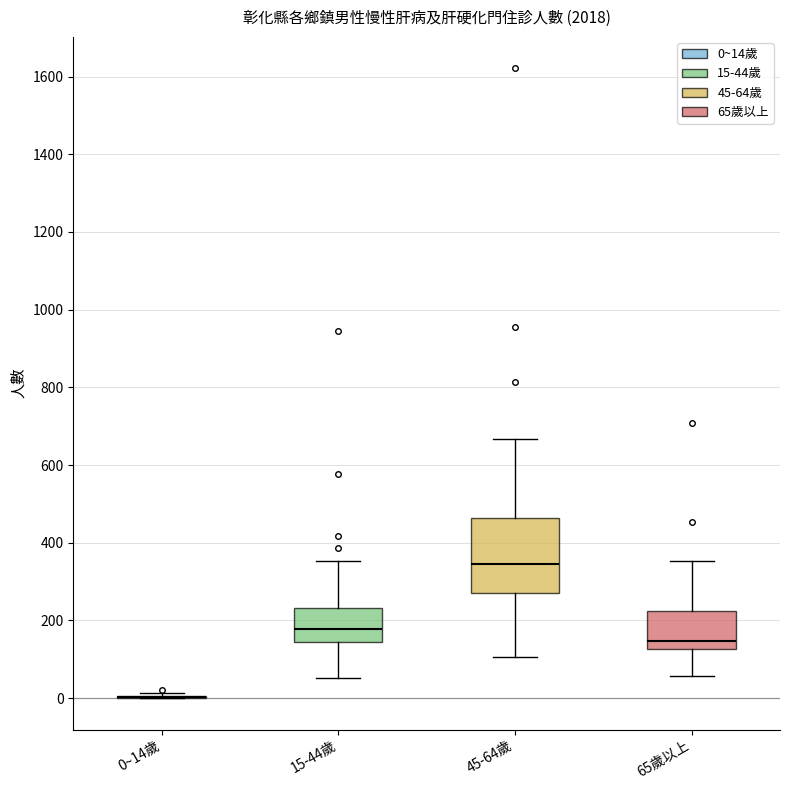

Reading left to right, read every box against the y-axis: the position of its median line, the range the box covers, and the ends of its whiskers. The values are not printed on the chart, so give them approximately, as read against the axis.

0~14歲: box collapsed to a line at 0, whiskers 0 to 20
15-44歲: median 180, box 140 to 240, whiskers 60 to 360
45-64歲: median 340, box 280 to 460, whiskers 100 to 660
65歲以上: median 140, box 120 to 220, whiskers 60 to 360